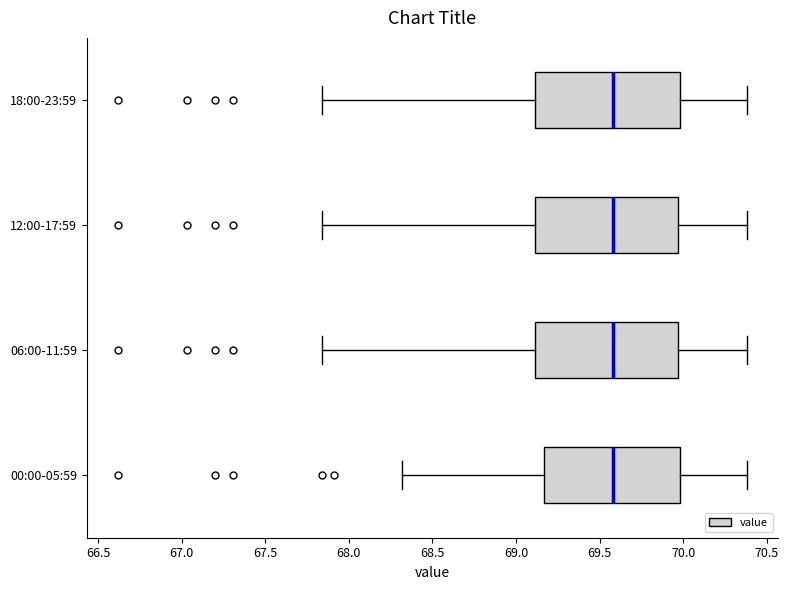

Reading bottom to top, transcribe this box plot: for each box, give where its median line is, the range the box spans, and where its two whiskers end, as read against the x-axis. The values are not printed on the chart, so give them approximately, as read against the axis.

00:00-05:59: median 69.60, box 69.15 to 70.00, whiskers 68.30 to 70.40
06:00-11:59: median 69.60, box 69.10 to 69.95, whiskers 67.85 to 70.40
12:00-17:59: median 69.60, box 69.10 to 69.95, whiskers 67.85 to 70.40
18:00-23:59: median 69.60, box 69.10 to 70.00, whiskers 67.85 to 70.40